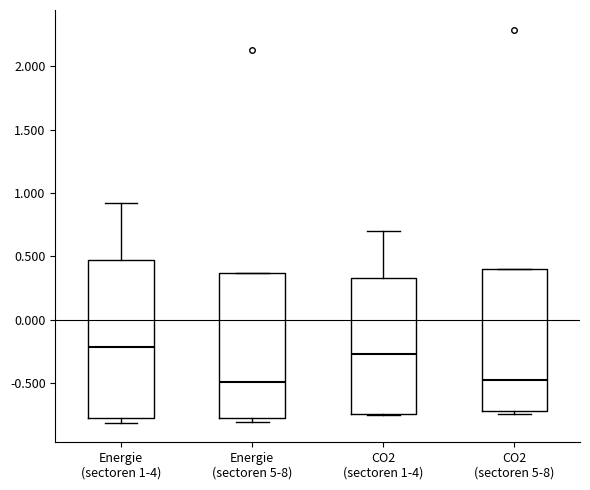

Which box is the tallest, from its lower edge to its upper edge?

Energie (sectoren 1-4)